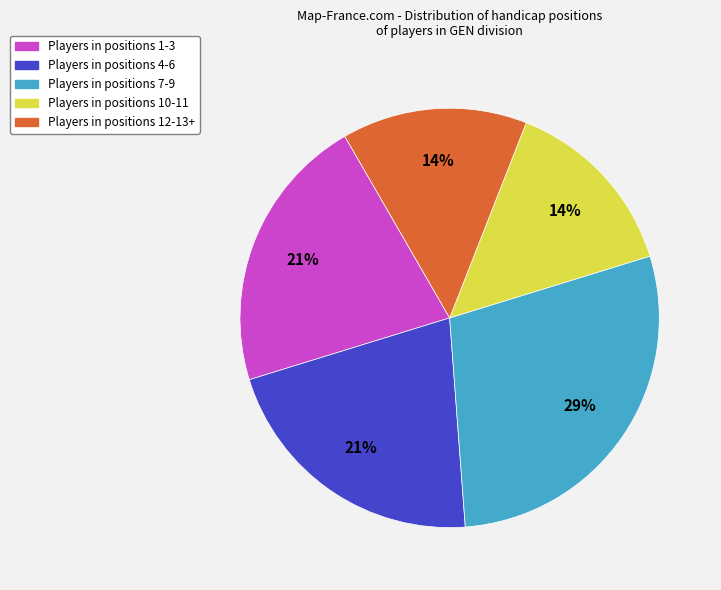

To the nearest percent, what is the average slice percentage?

20%